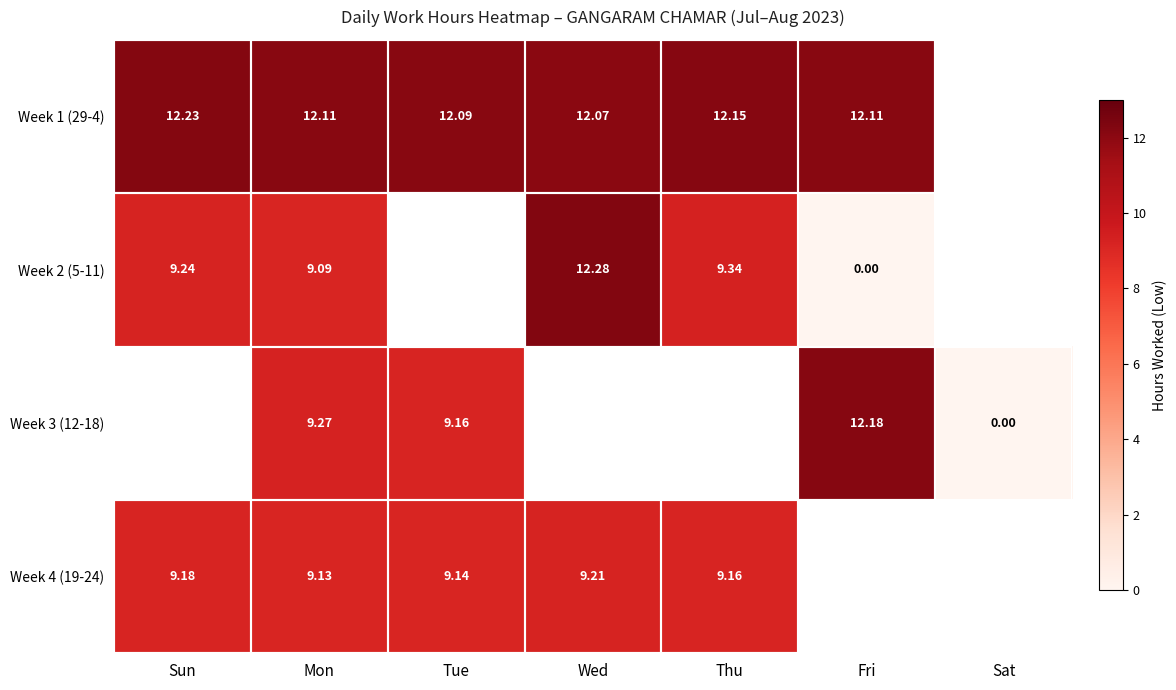

Is the value of Week 4 (19-24) at Sun greater than the value of Week 1 (29-4) at Mon?

No